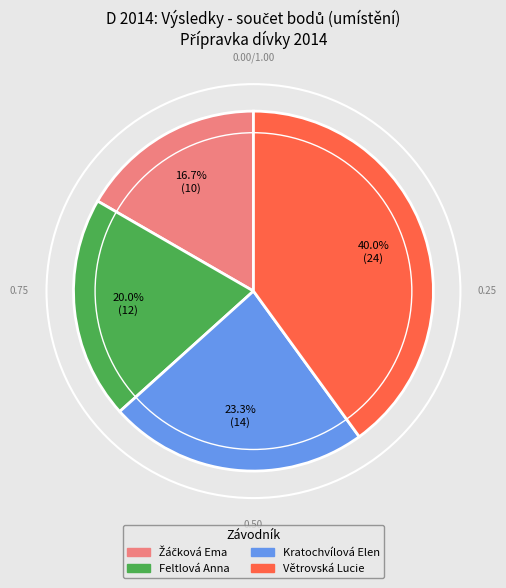

What portion of the pie excludes Kratochvílová Elen?

76.7%